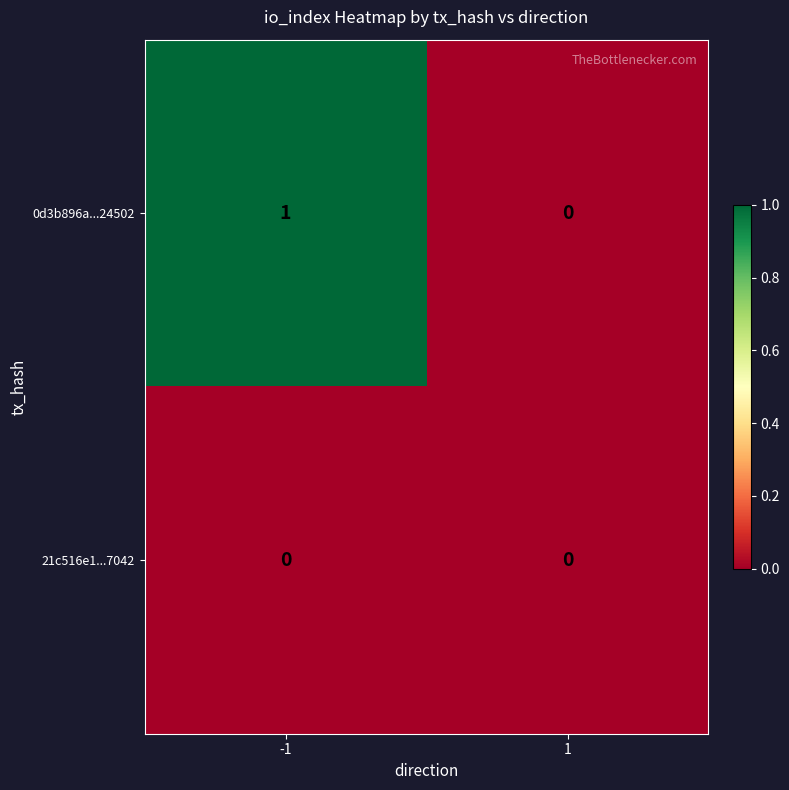

Reading right to left, transcribe all the data shown in this chart.

0d3b896a...24502: 0	1
21c516e1...7042: 0	0